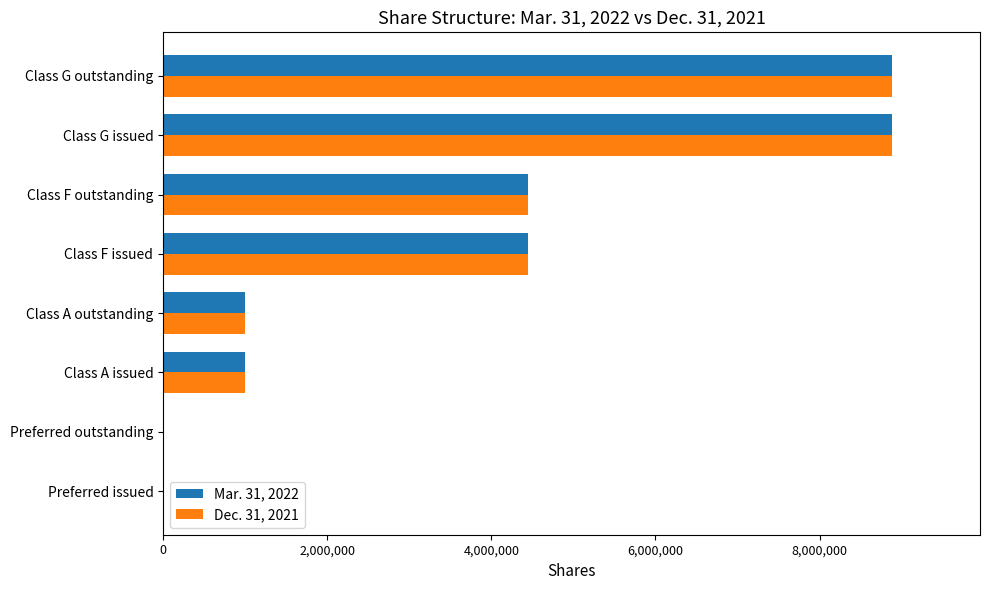

The Dec. 31, 2021 series shows 0 at Preferred issued. True or false?

True